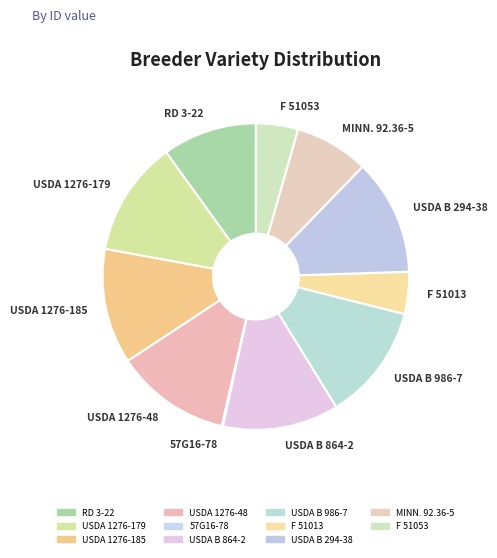

Which has a higher value, USDA 1276-179 or RD 3-22?

USDA 1276-179